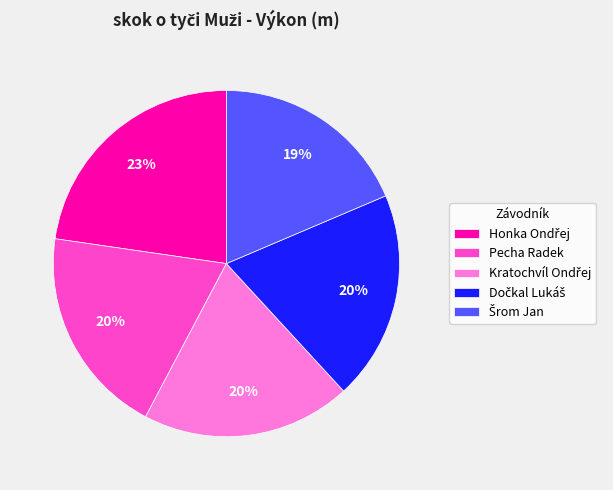

How many slices are in this pie chart?

5